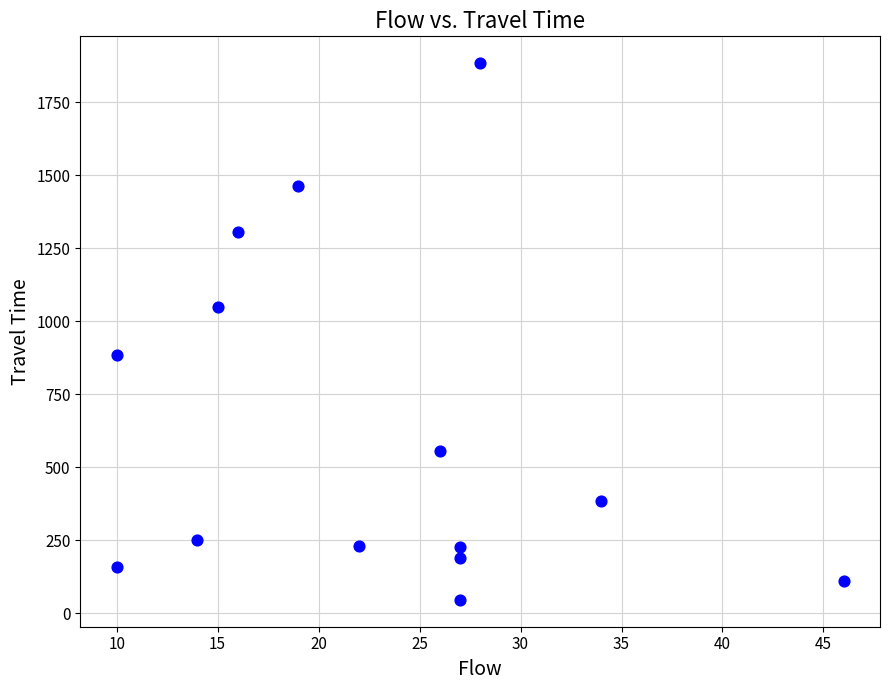

What is the range of X values (max minus min)?

36